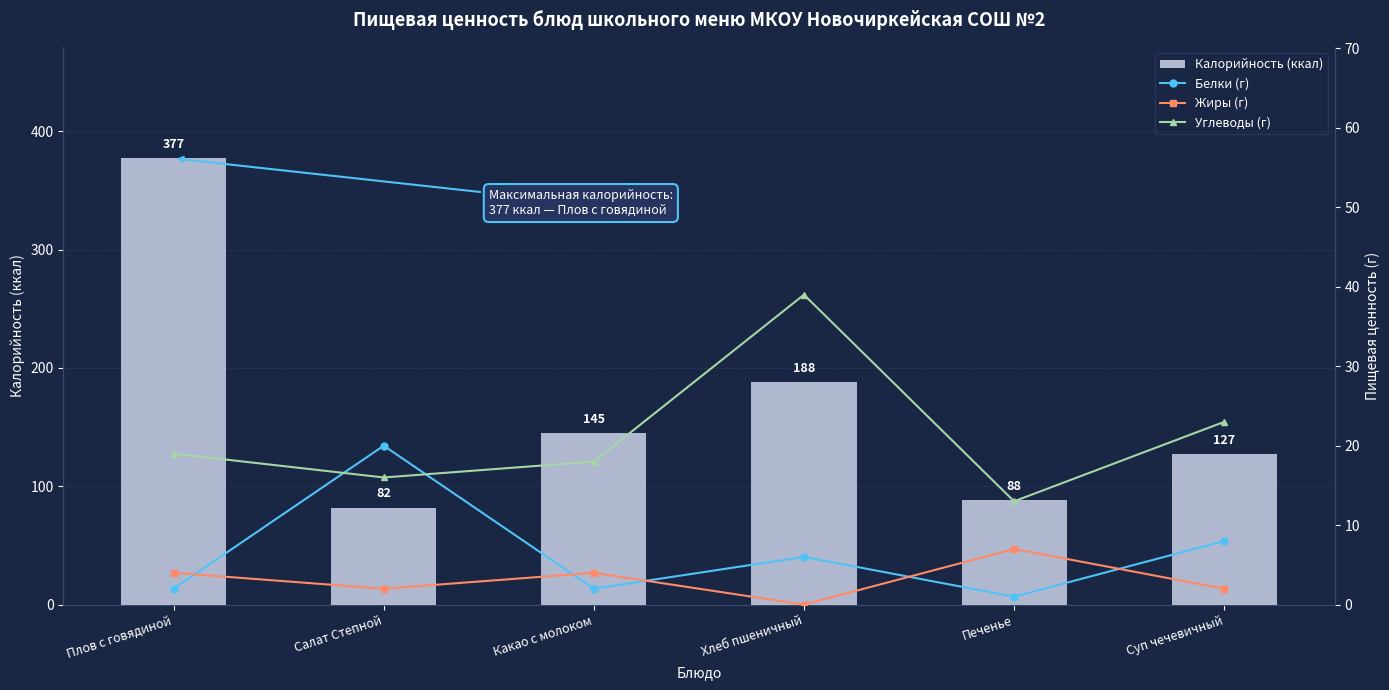

What is the total value across all series at Суп чечевичный?

160